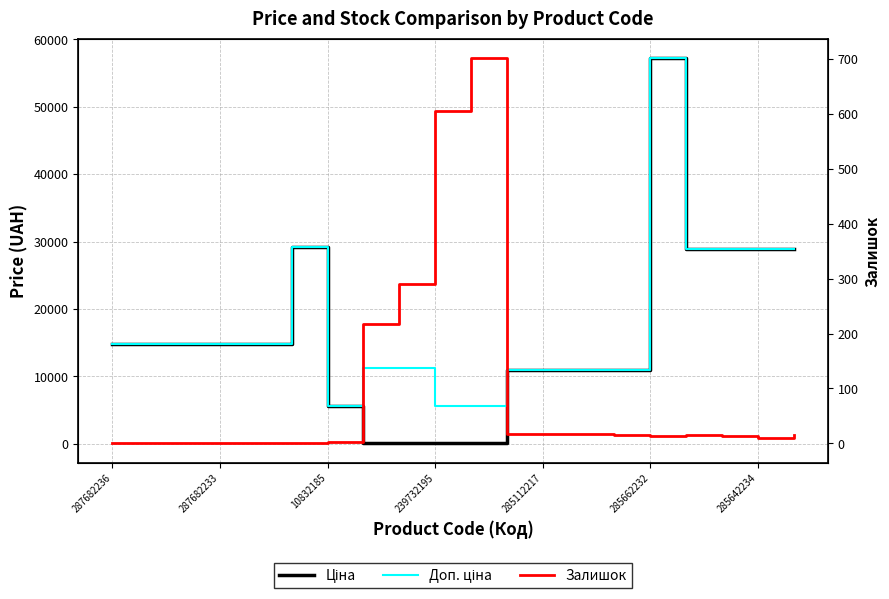

How many interior local valleys does the Доп. ціна series have?

1